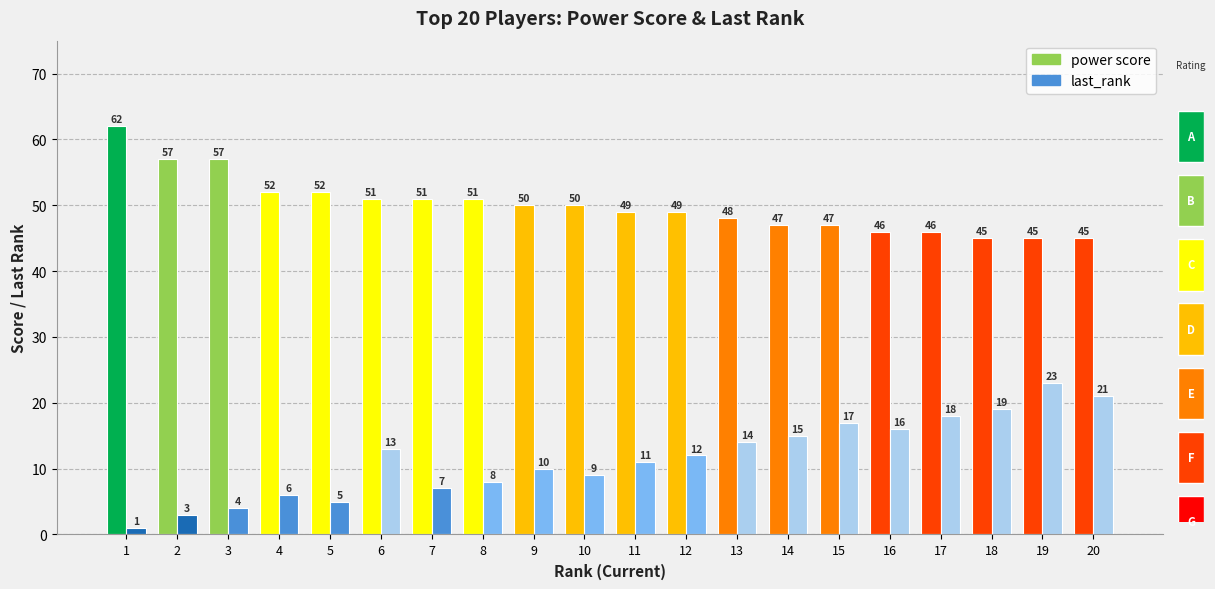

What is the spread (max minus min) of values at 19?

22